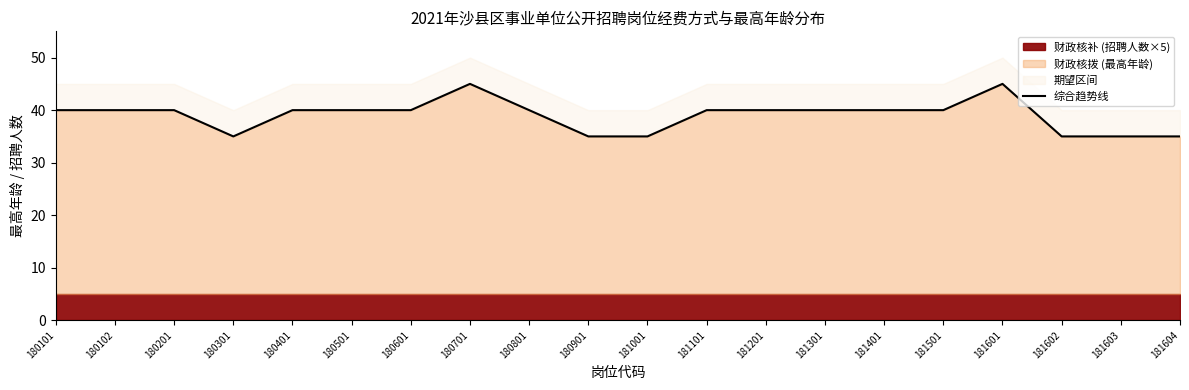

What is the value of the 18th point from the left?

35